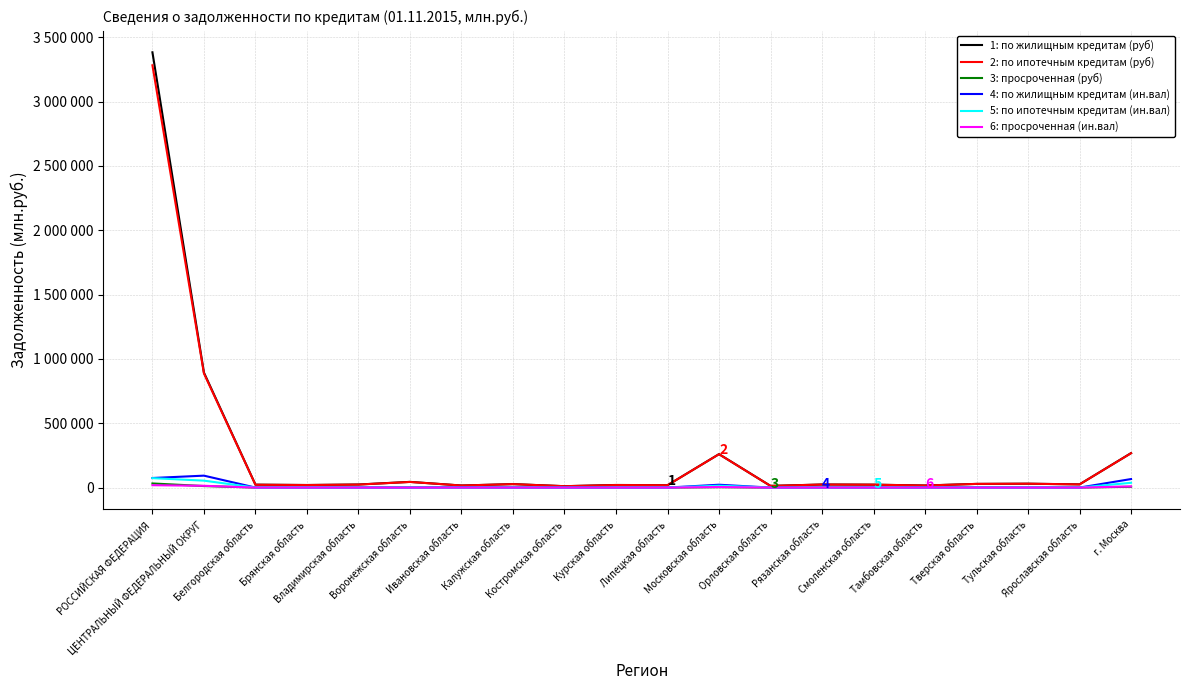

Between Костромская область and Рязанская область, which series saw the biggest shift?

1: по жилищным кредитам (руб)